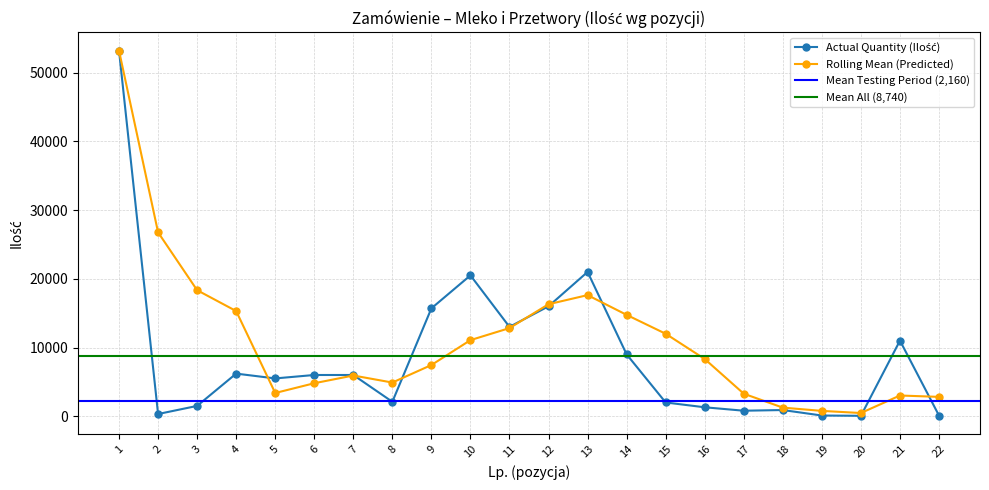

Rank the categories by value from highest to lowest.

1, 13, 10, 12, 9, 11, 21, 14, 4, 6, 7, 5, 8, 15, 3, 16, 18, 17, 2, 19, 22, 20